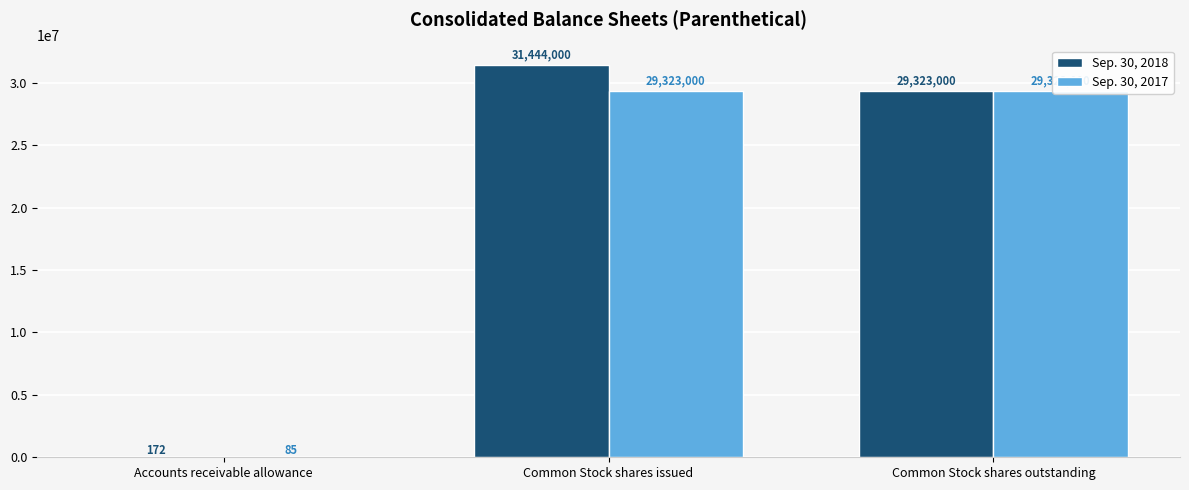

How many series are shown in this chart?

2